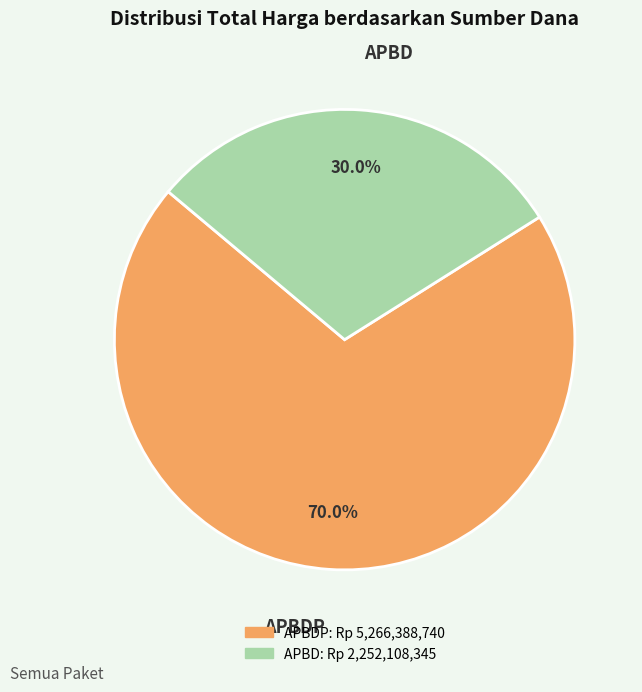

Is there a majority slice in this chart?

Yes